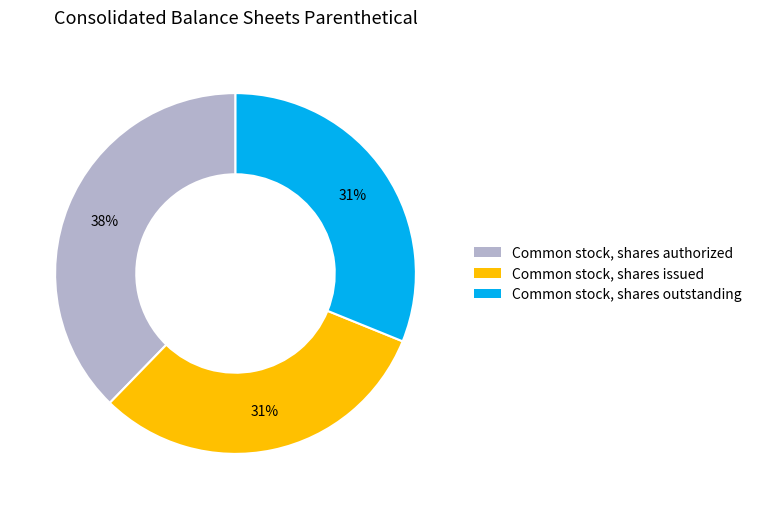

How many segments does this pie chart have?

3